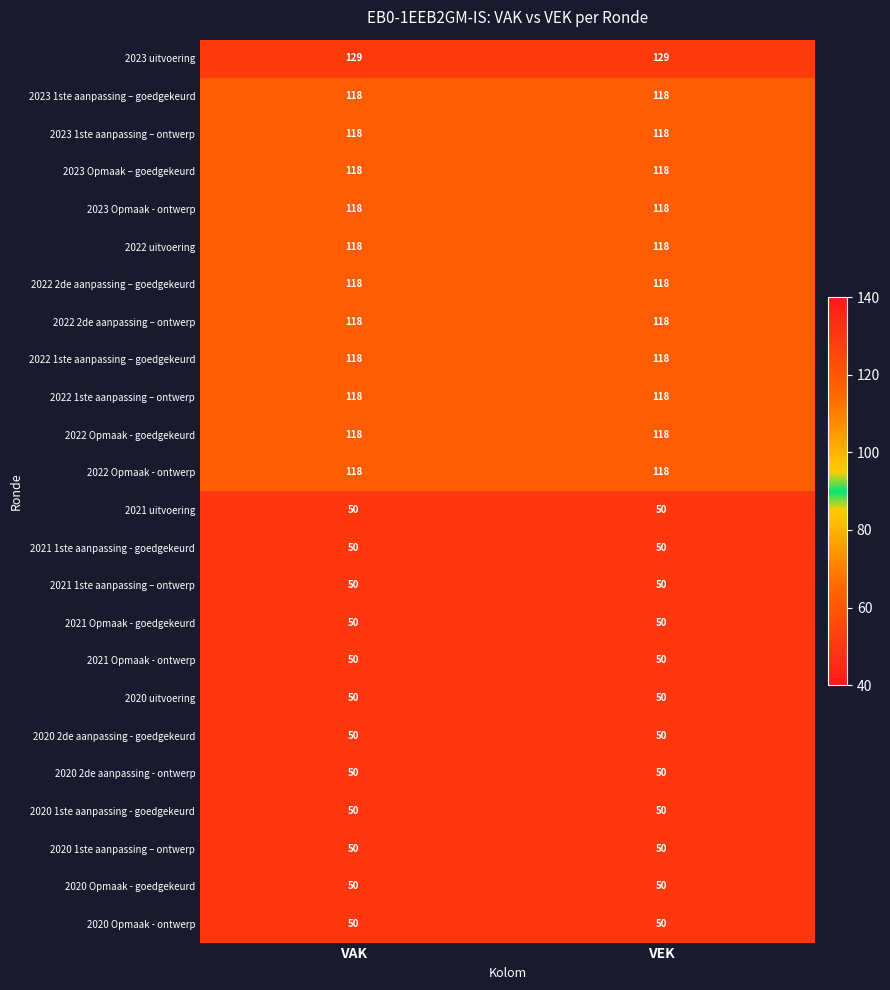

True or false: 2022 1ste aanpassing – goedgekeurd has a value of 118 at VEK.

True